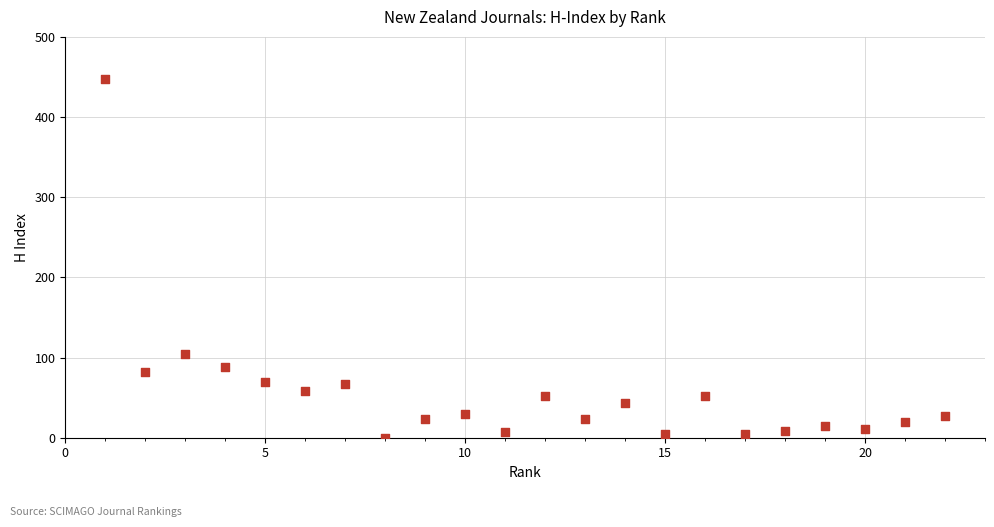

What is the range of X values (max minus min)?

21